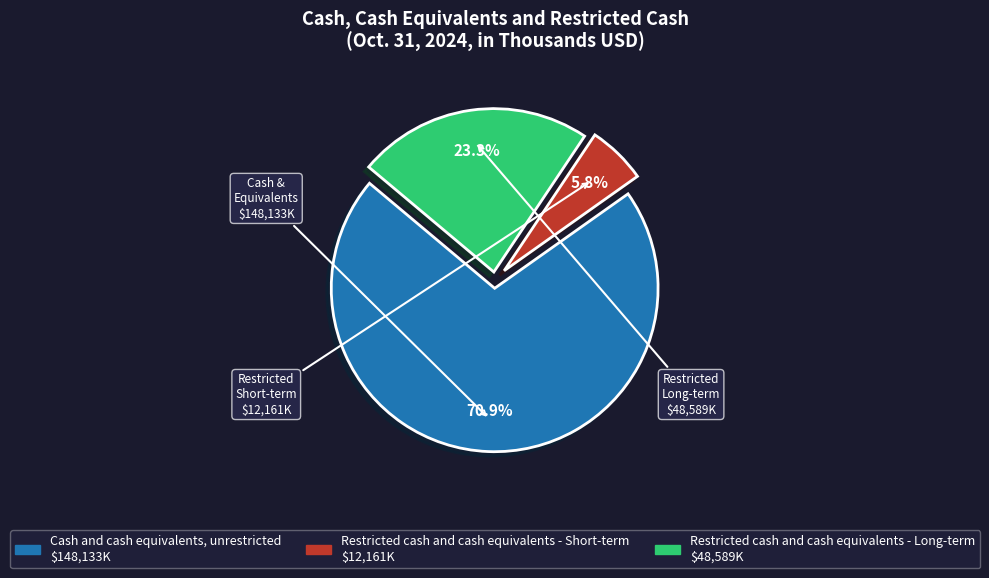

What is the smallest slice in the pie chart?

Restricted cash and cash equivalents - Short-term